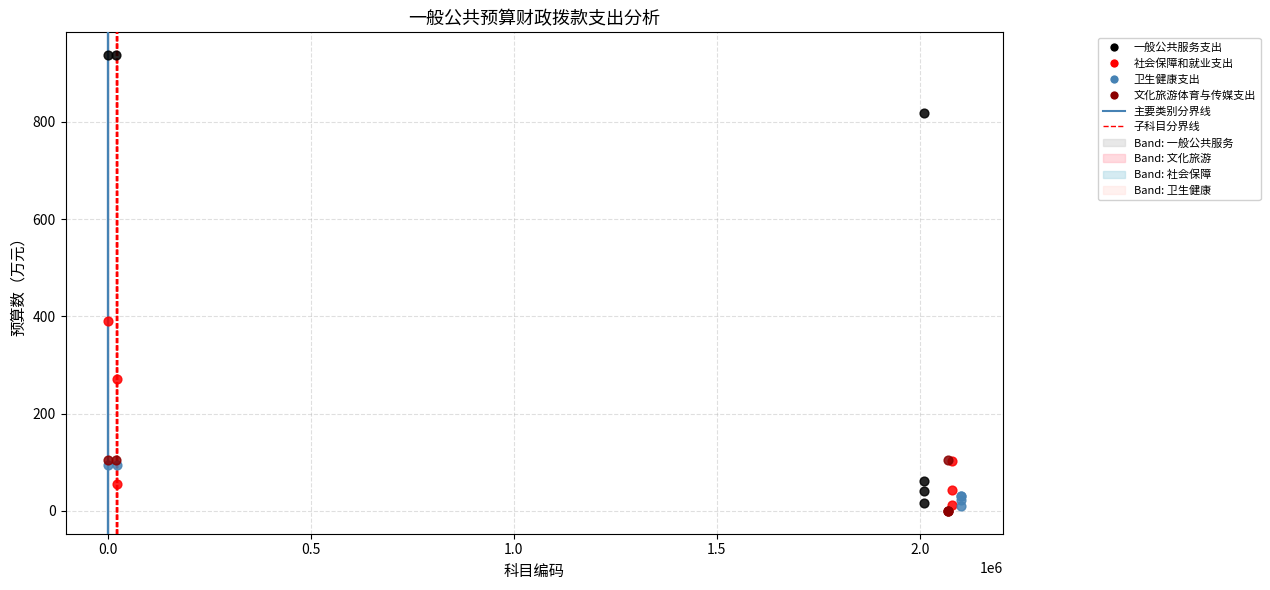

Which series has the largest Y range (max minus min)?

一般公共服务支出